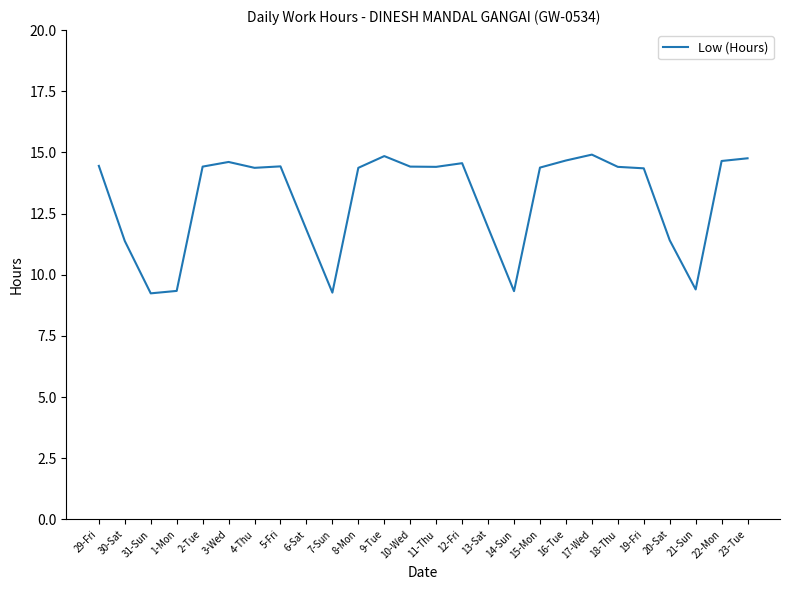

What is the minimum value shown in the chart?

9.2